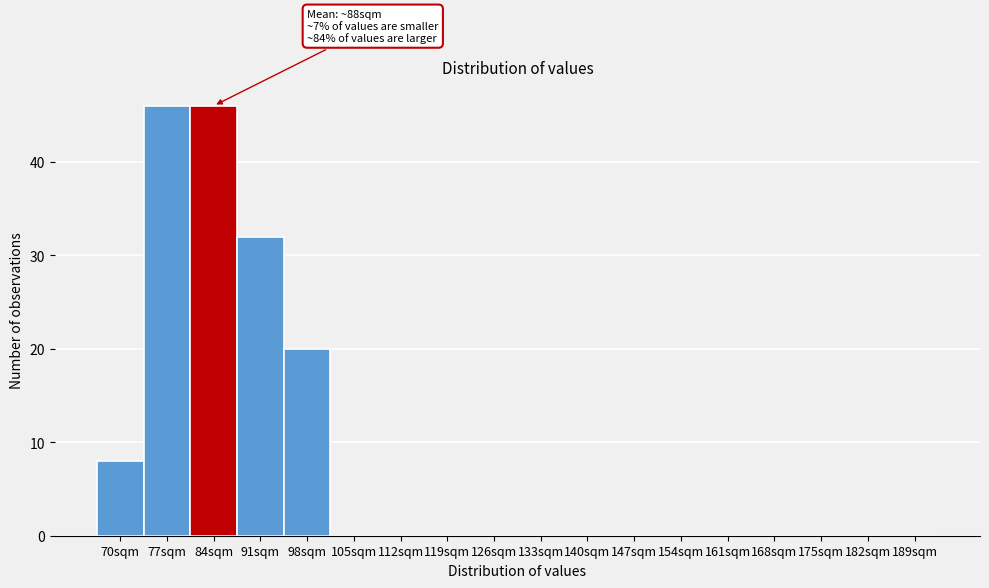

Reading left to right, what are all the values shown in this chart?

70sqm=8	77sqm=46	84sqm=46	91sqm=32	98sqm=20	105sqm=0	112sqm=0	119sqm=0	126sqm=0	133sqm=0	140sqm=0	147sqm=0	154sqm=0	161sqm=0	168sqm=0	175sqm=0	182sqm=0	189sqm=0